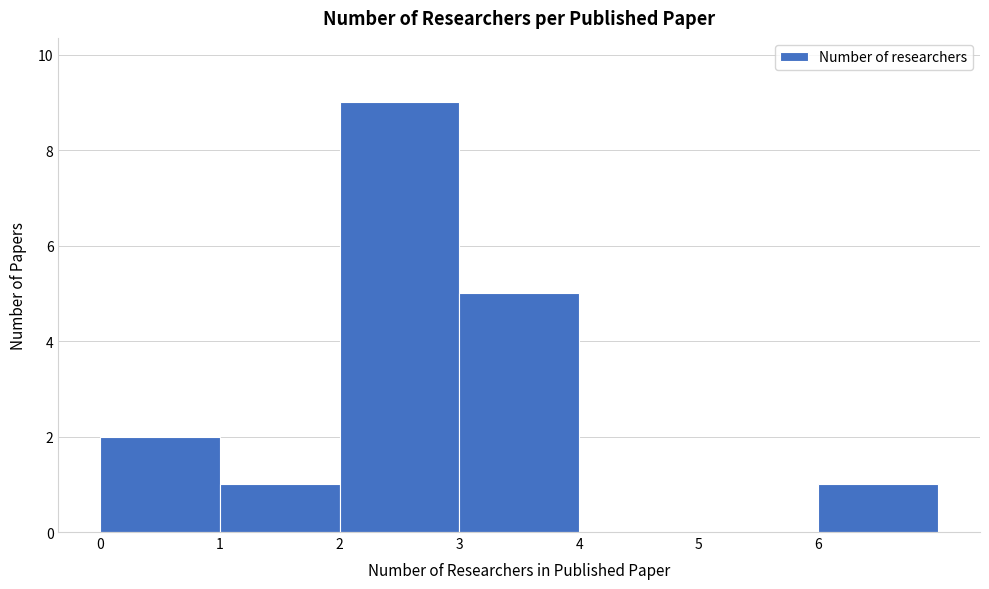

Reading left to right, list every bar in this chart as the range it spans on the x-axis followed by its height. The values are not printed on the chart, so give them approximately, as read against the axis.

0 to 1: 2
1 to 2: 1
2 to 3: 9
3 to 4: 5
4 to 5: 0
5 to 6: 0
6 to 7: 1